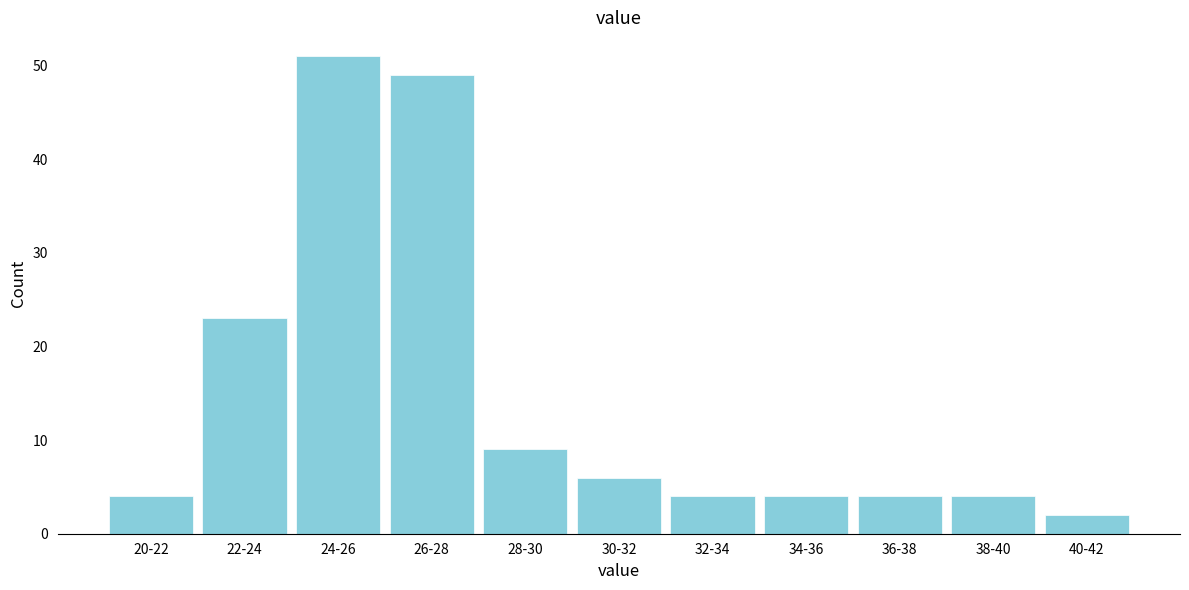

Reading right to left, transcribe all the data shown in this chart.

40-42=2	38-40=4	36-38=4	34-36=4	32-34=4	30-32=6	28-30=9	26-28=49	24-26=51	22-24=23	20-22=4